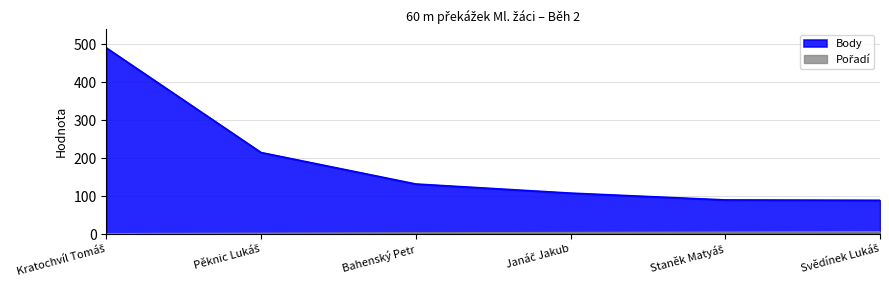

What position from the left is Pěknic Lukáš?

2